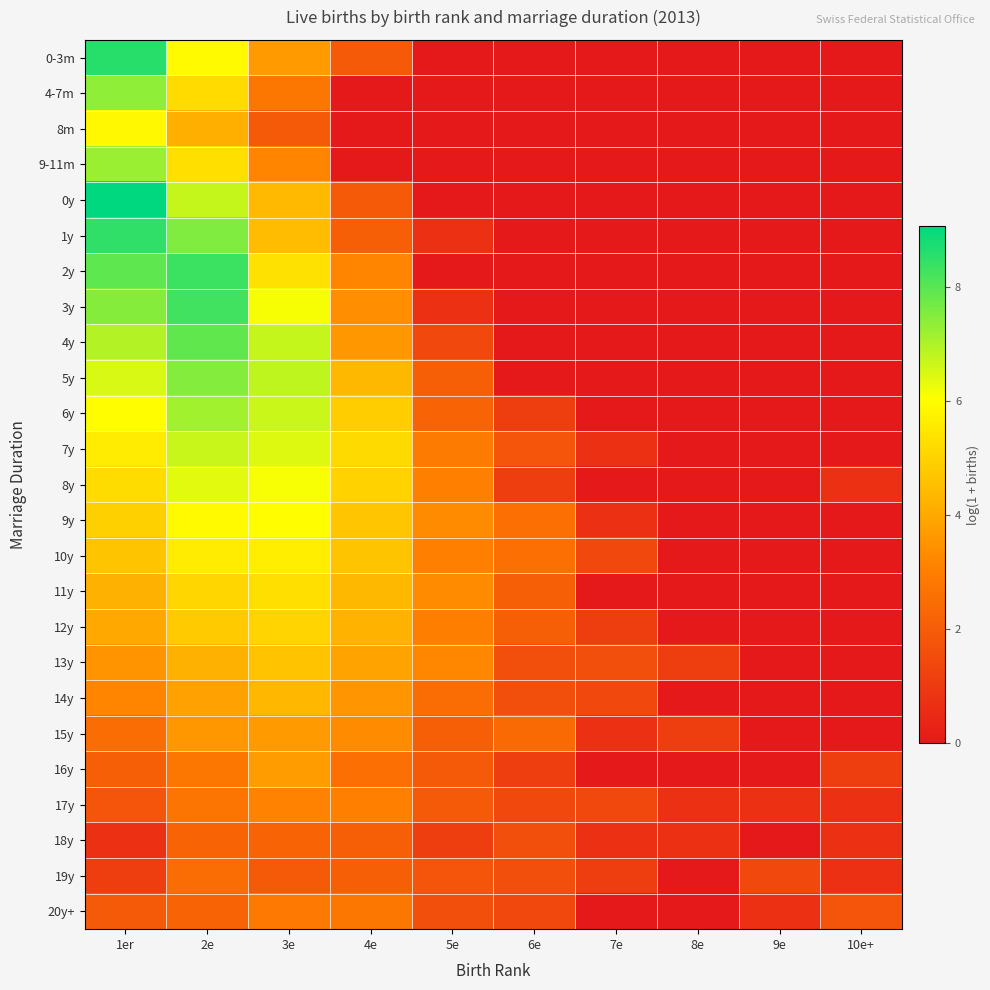

What is the difference between the highest and lowest values at 6e?

2.6